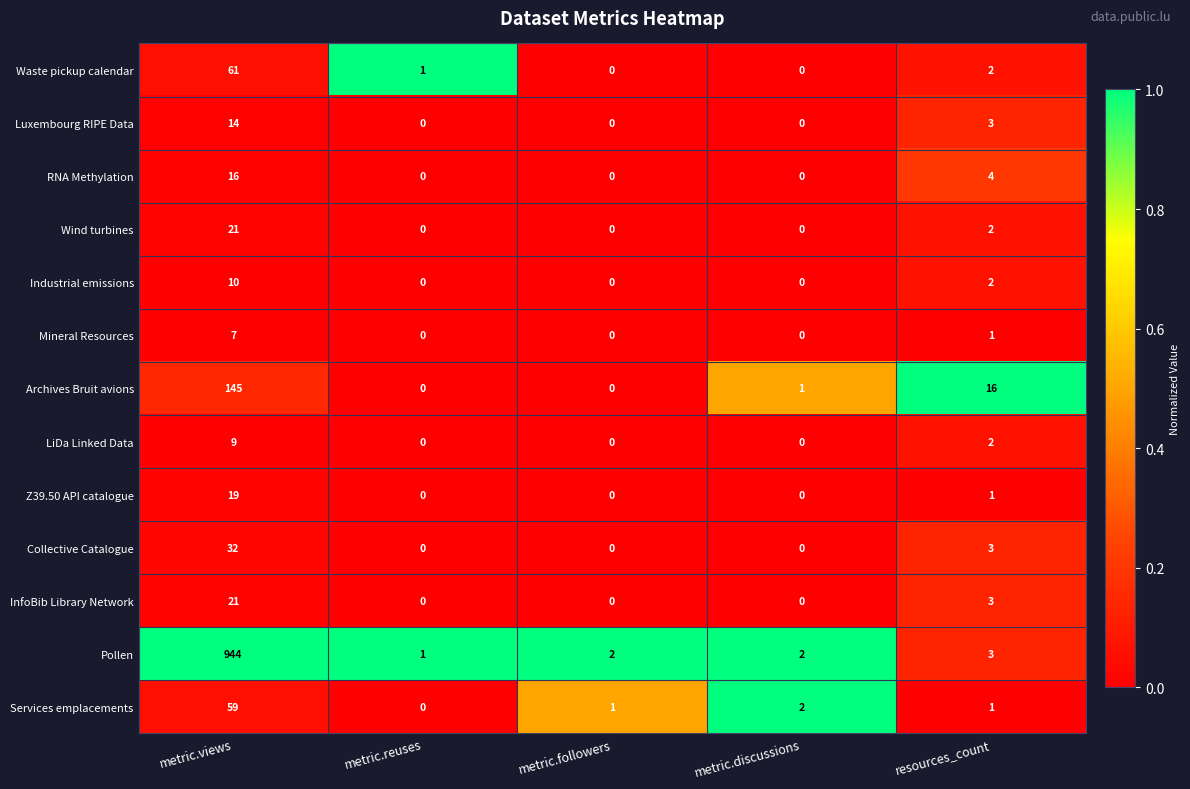

At which label is Waste pickup calendar closest to 30?

resources_count